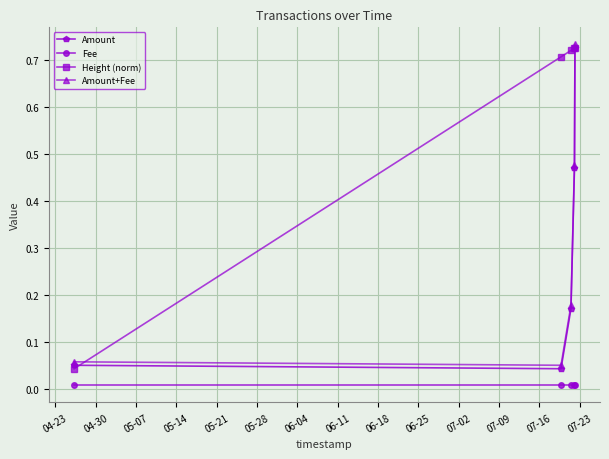

True or false: Amount and Fee cross at least once.

False